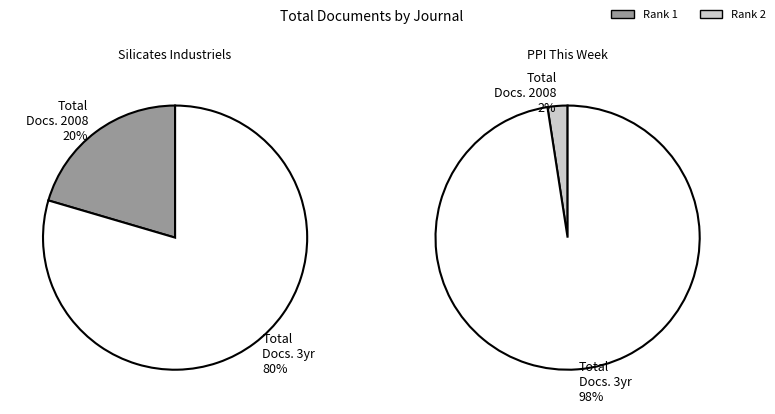

To the nearest percent, what is the average slice percentage?

50%